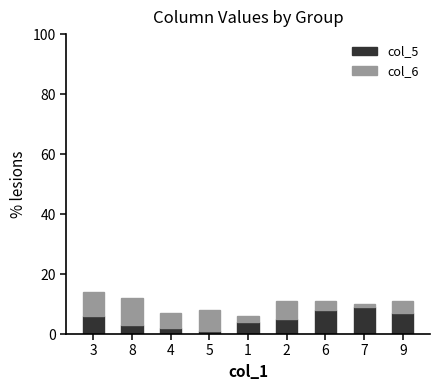

The value of col_5 at 8 is 3. True or false?

True